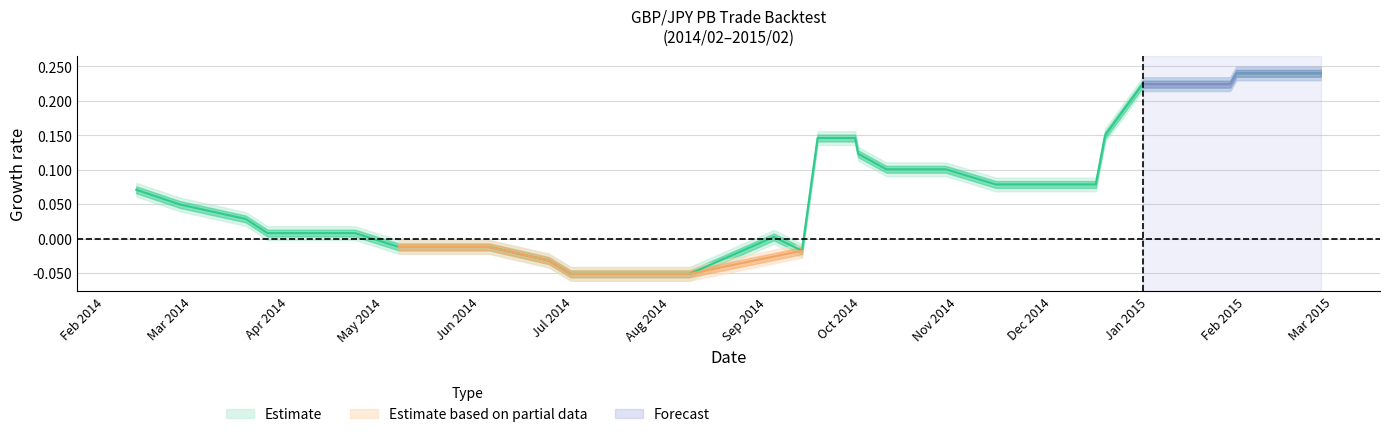

Where is the first local maximum?

2014-09-03